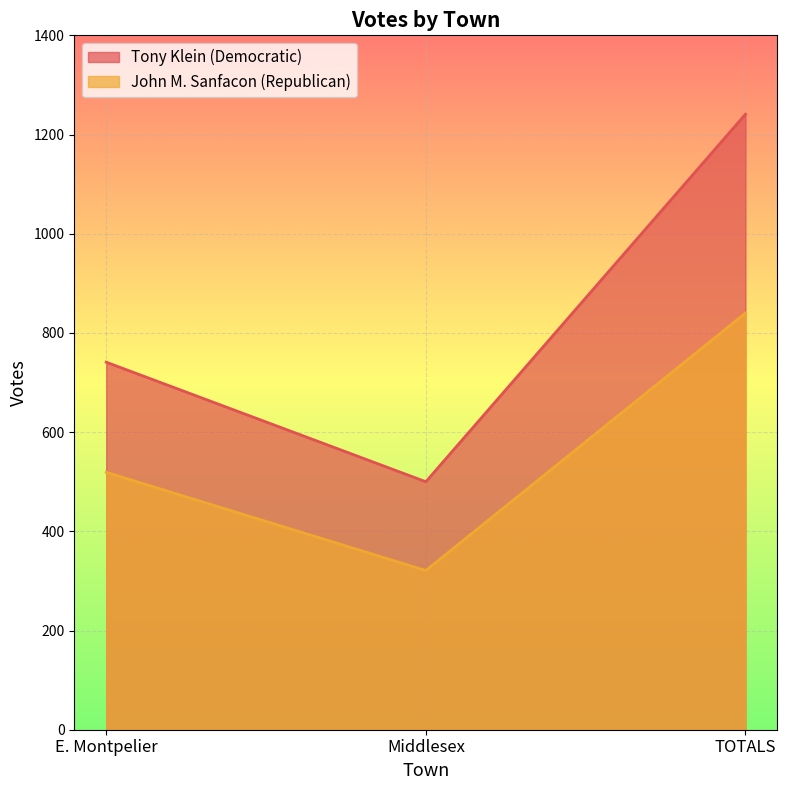

Which has a higher value, E. Montpelier or TOTALS?

TOTALS